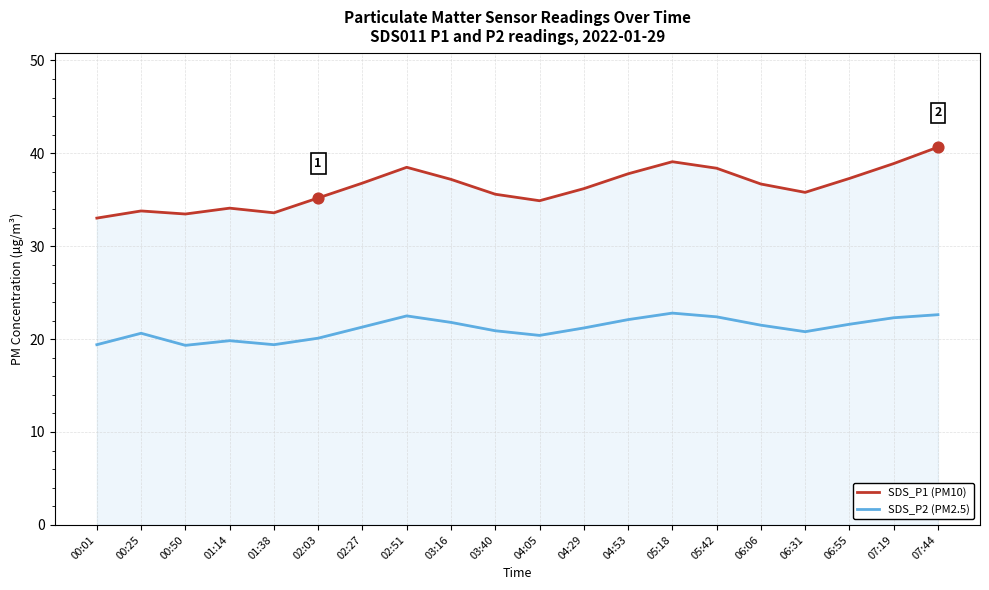

Which series contains the lowest Y value?

SDS_P2 (PM2.5)